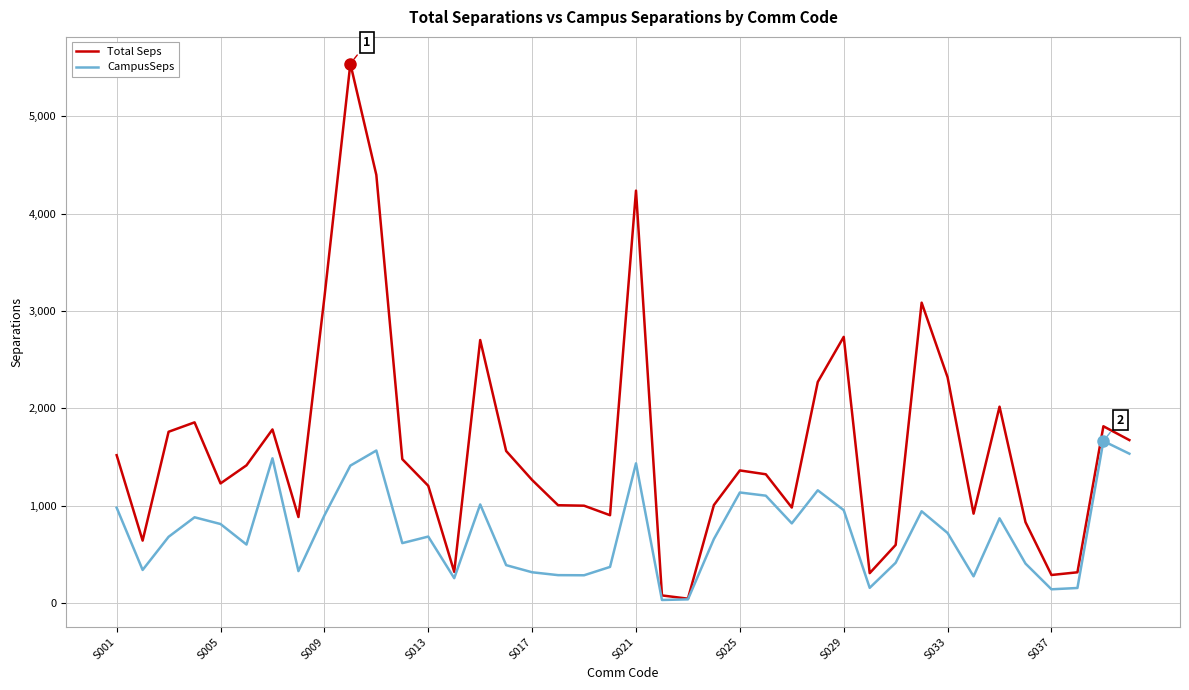

Which series has the widest spread of values?

Total Seps